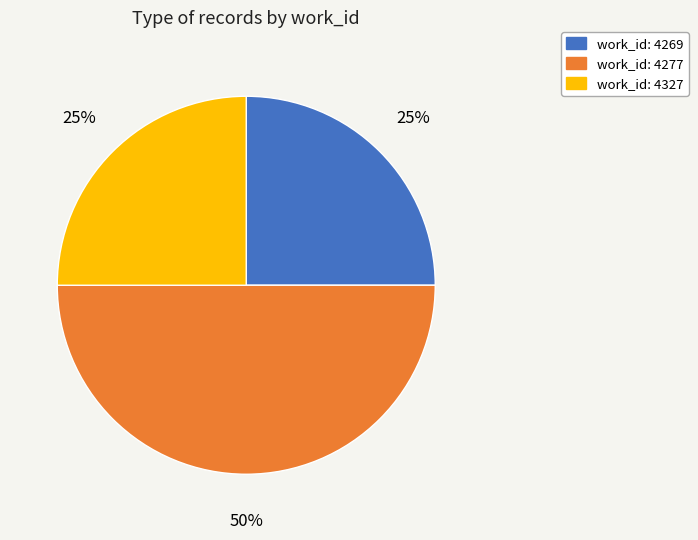

To the nearest percent, what is the difference between the largest and smallest slice percentages?

25%